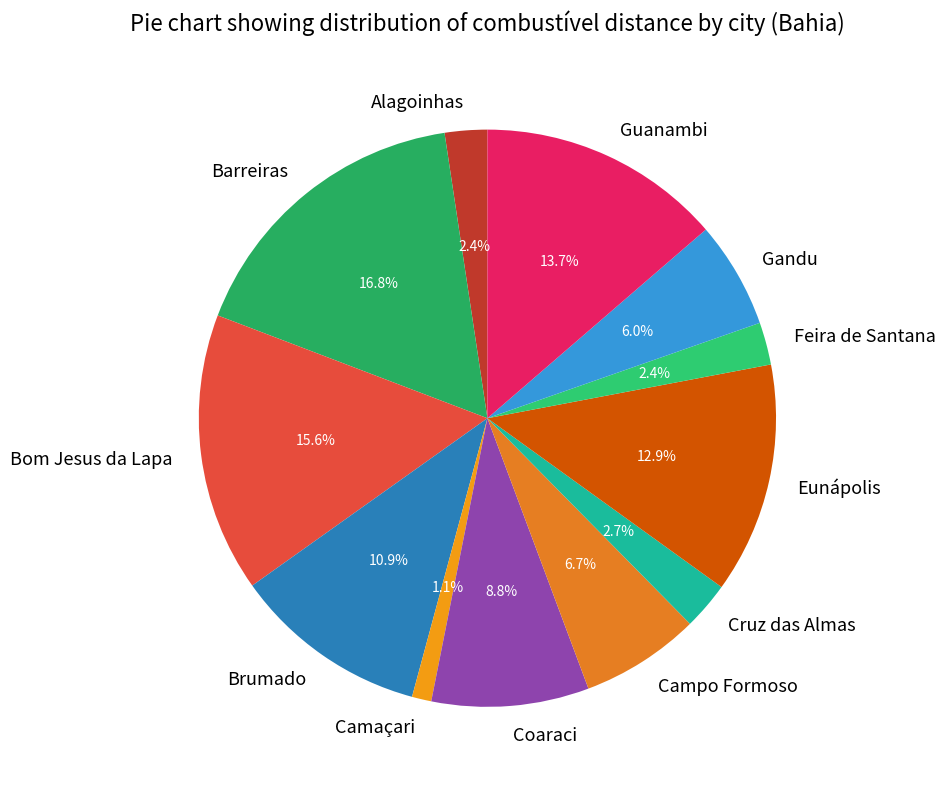

Count the number of slices in the pie.

12